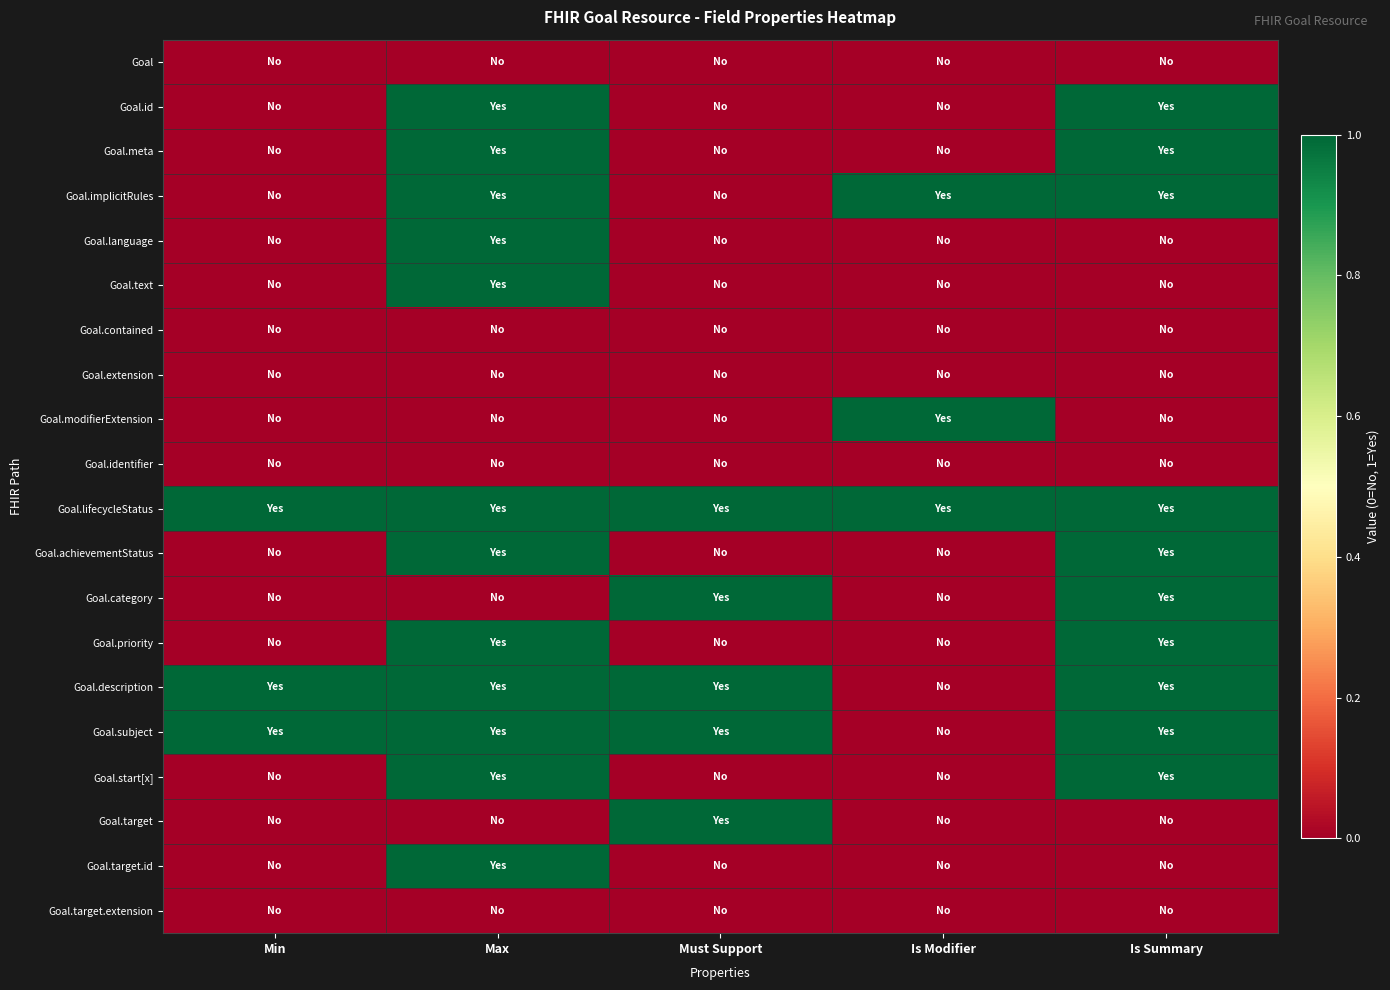

At how many categories does at least one series exceed 0?

5